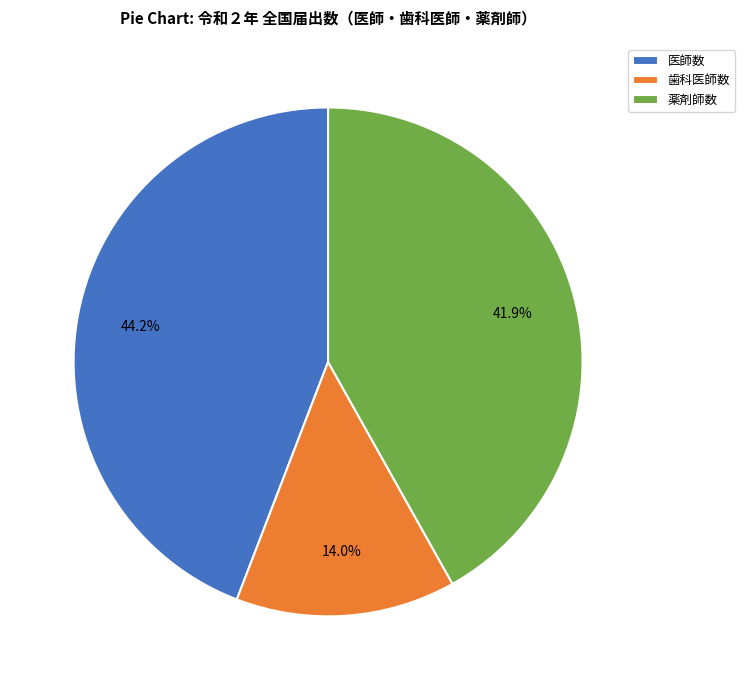

Rank the categories by value from highest to lowest.

医師数, 薬剤師数, 歯科医師数